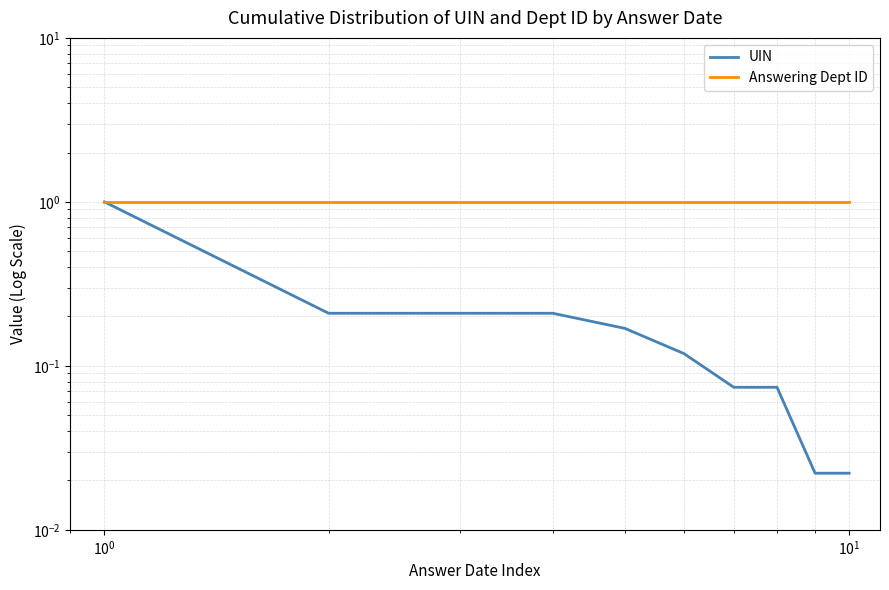

True or false: Answering Dept ID has more than 2 points higher than both neighbors.

False